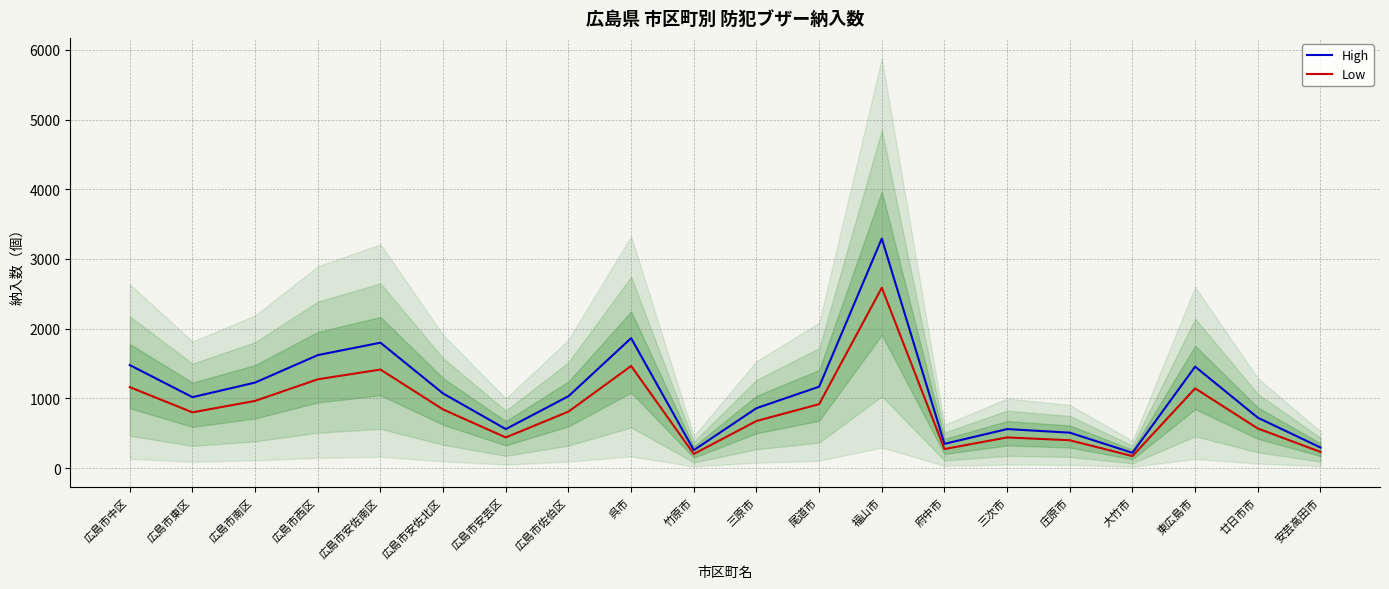

At 広島市東区, list the series in order from largest to smallest.

High, Low